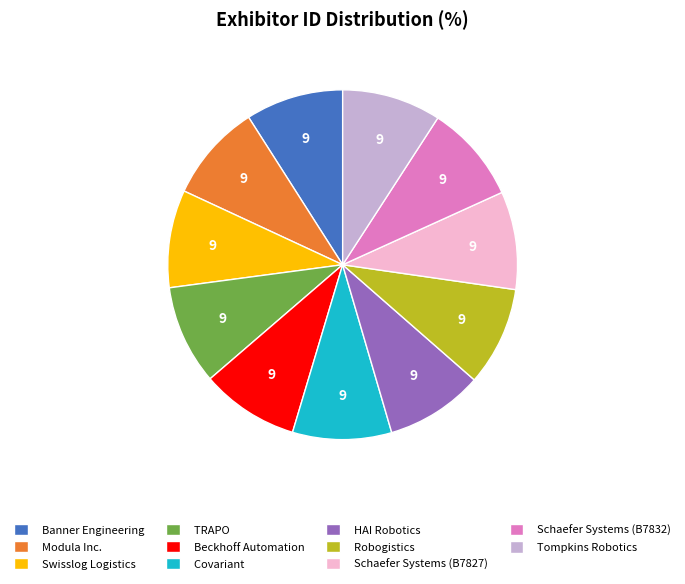

Combined, do Schaefer Systems (B7827) and Beckhoff Automation account for over 50%?

No